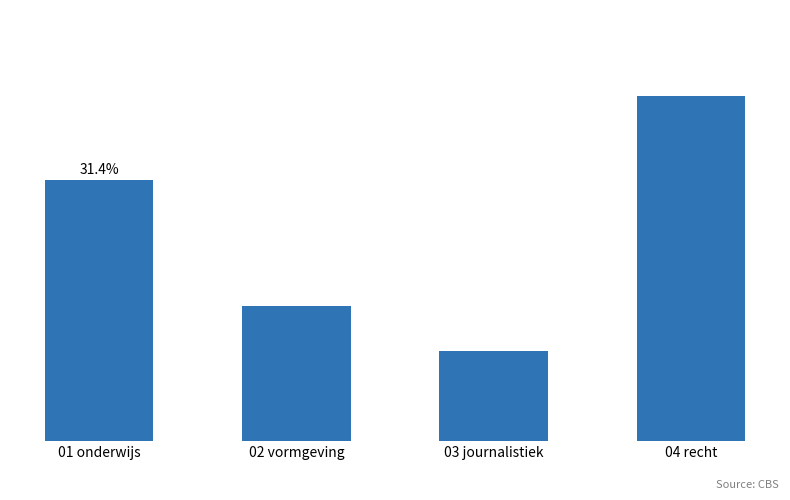

What is the minimum value shown in the chart?

1760